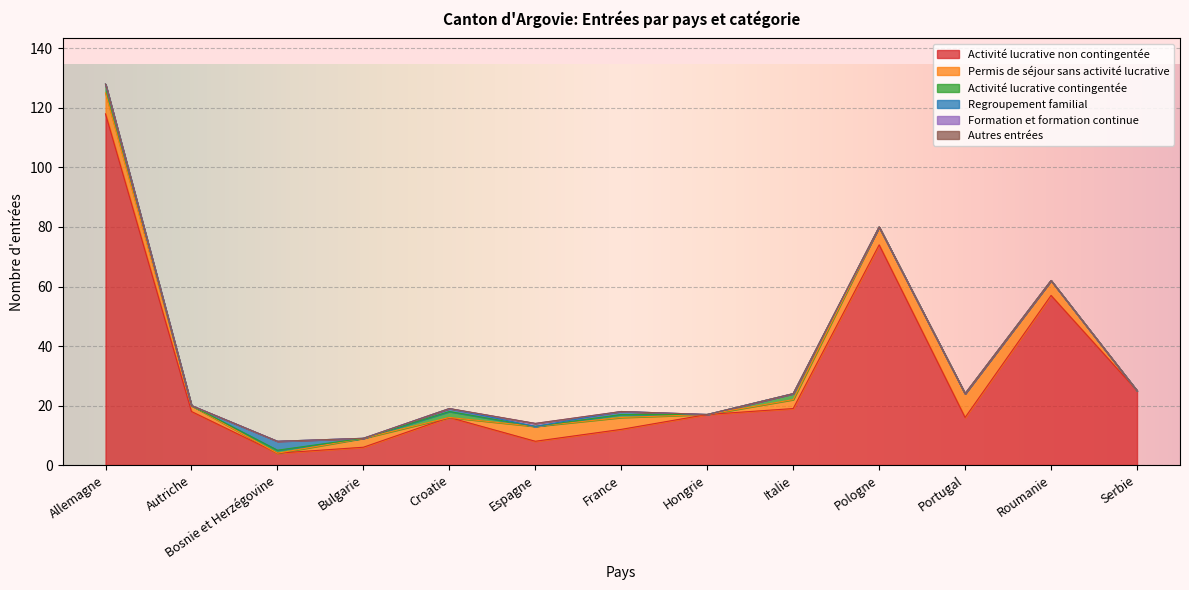

True or false: Activité lucrative non contingentée and Activité lucrative contingentée intersect in this chart.

False